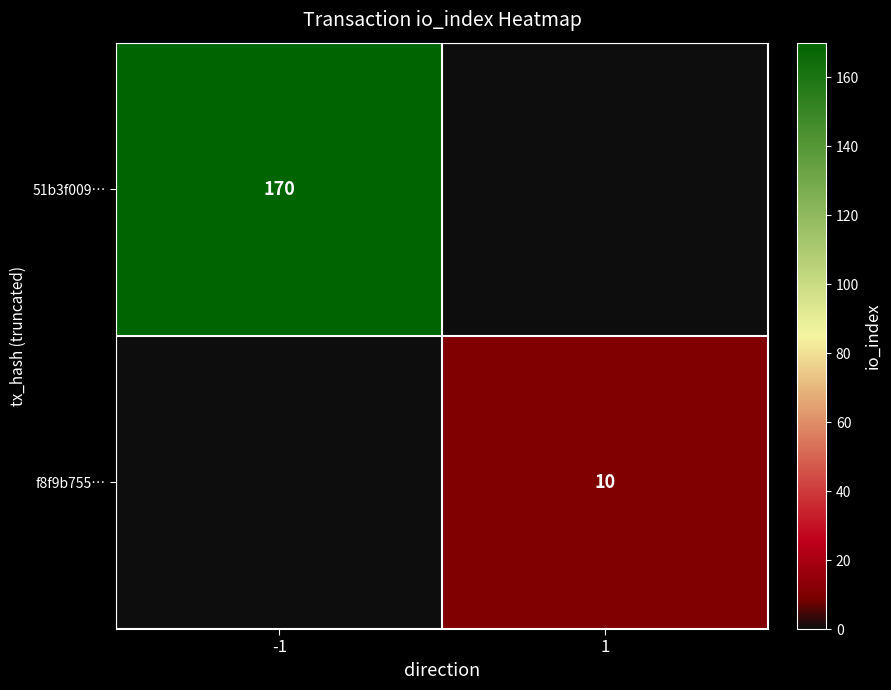

What is the maximum value shown in the chart?

170